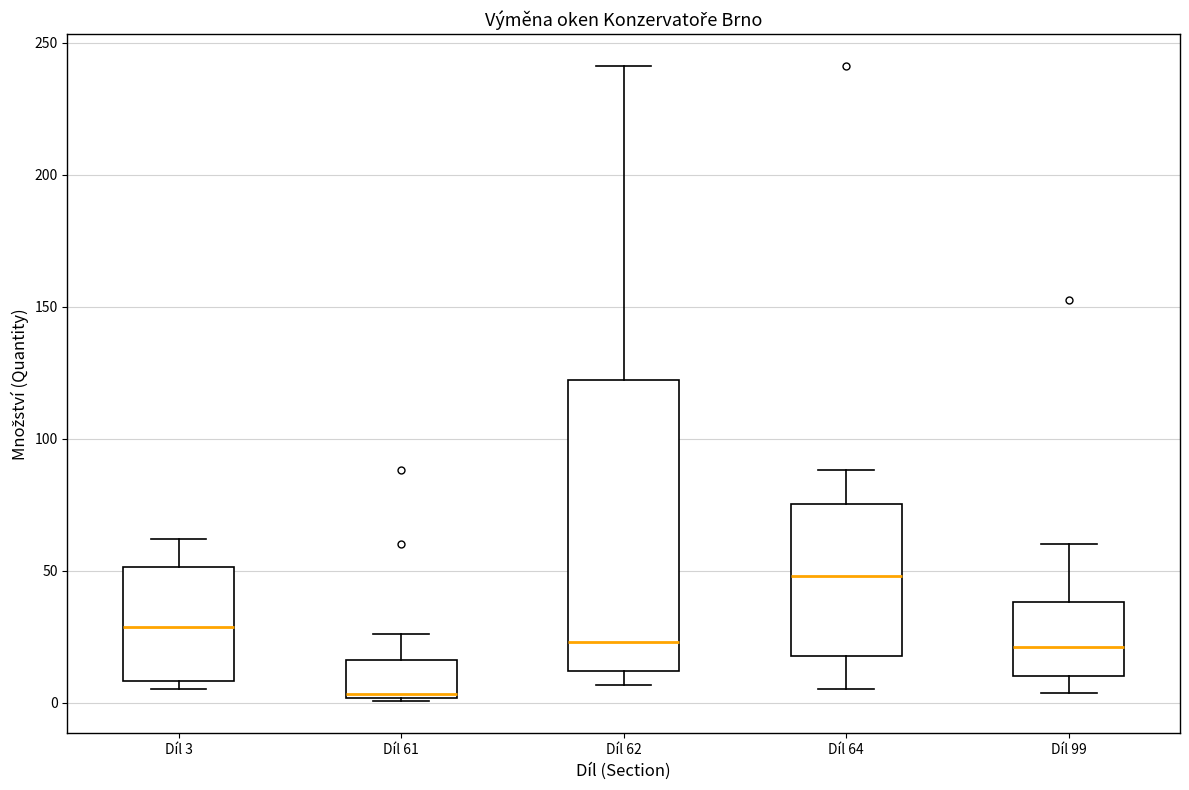

Which box has the highest median line?

Díl 64